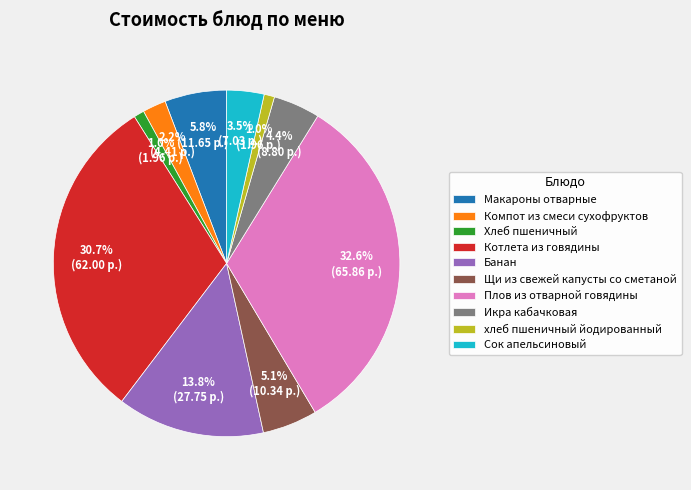

Which slice is the largest?

Плов из отварной говядины